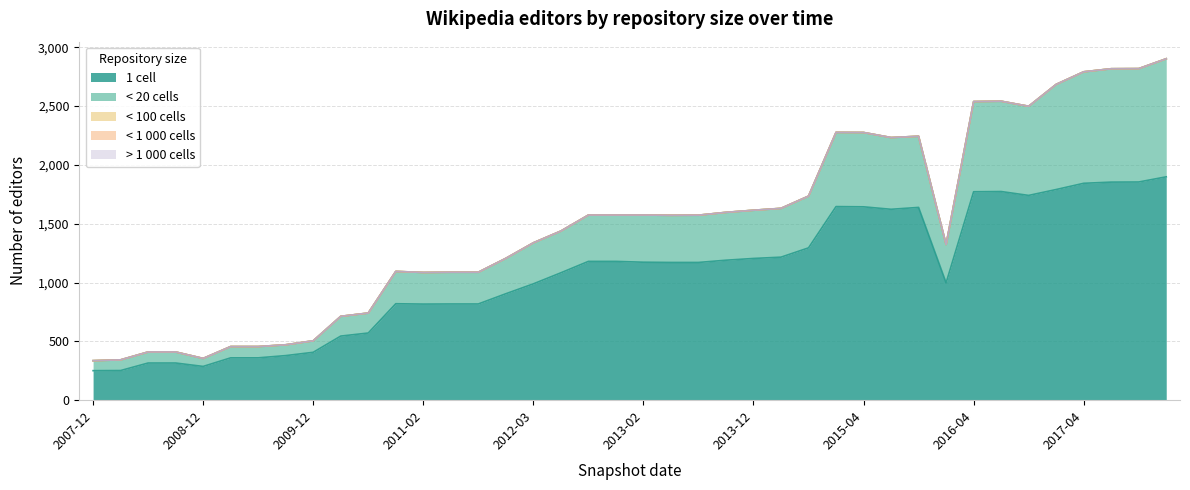

Is it true that under_hundred_cells equals 0 at 2013-09-10?

True